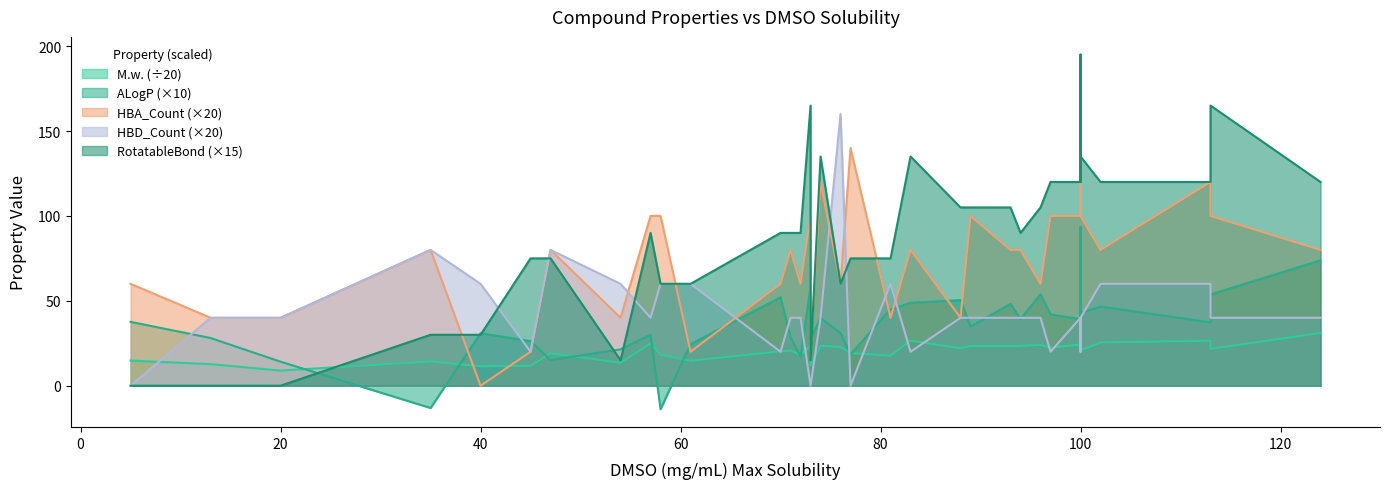

The HBD_Count series shows 40.0 at 100. True or false?

True